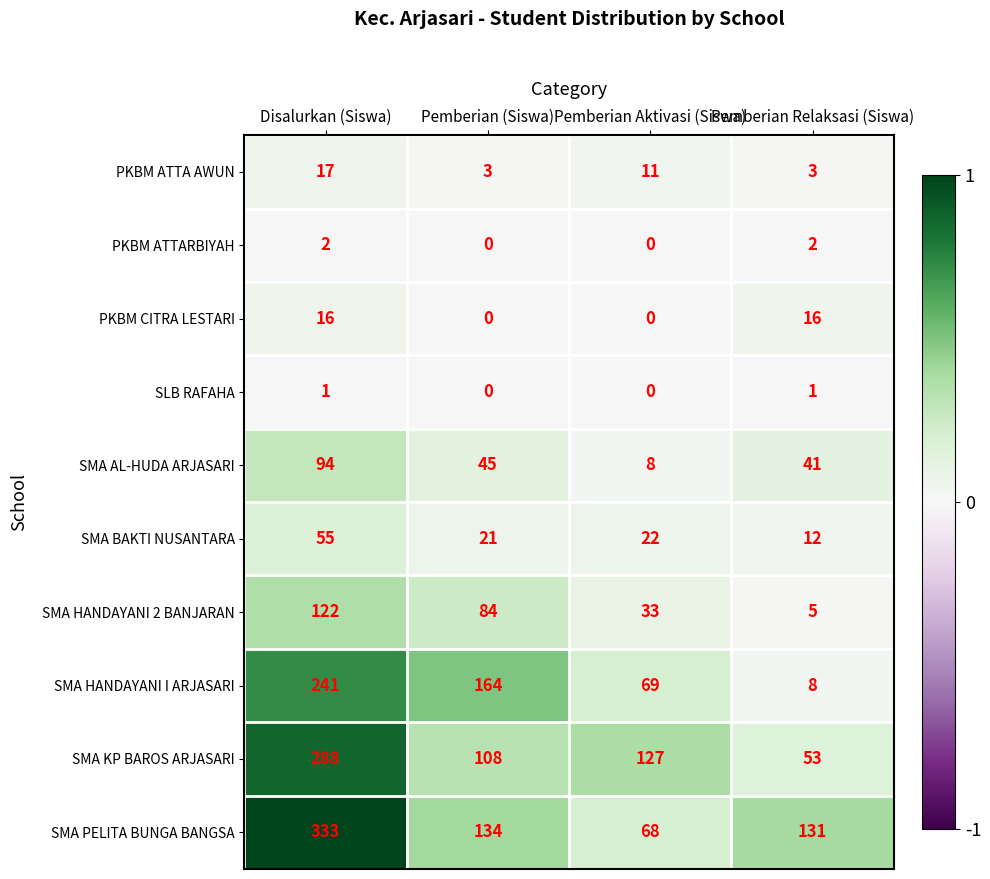

How many categories are shown in the chart?

4